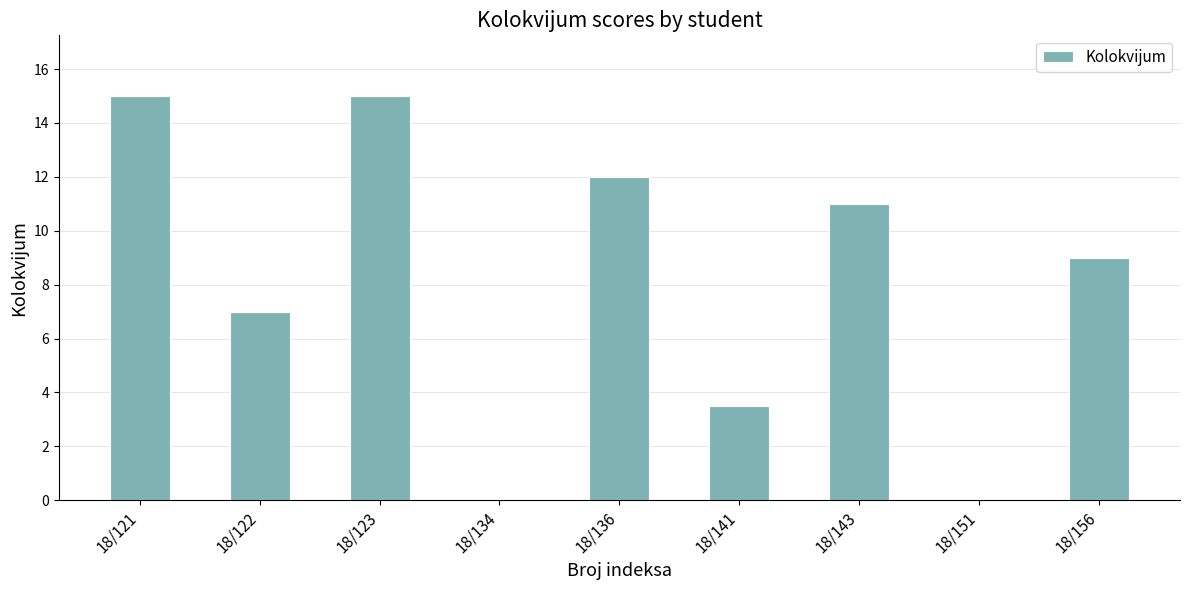

The value at 18/121 is 15.0. True or false?

True